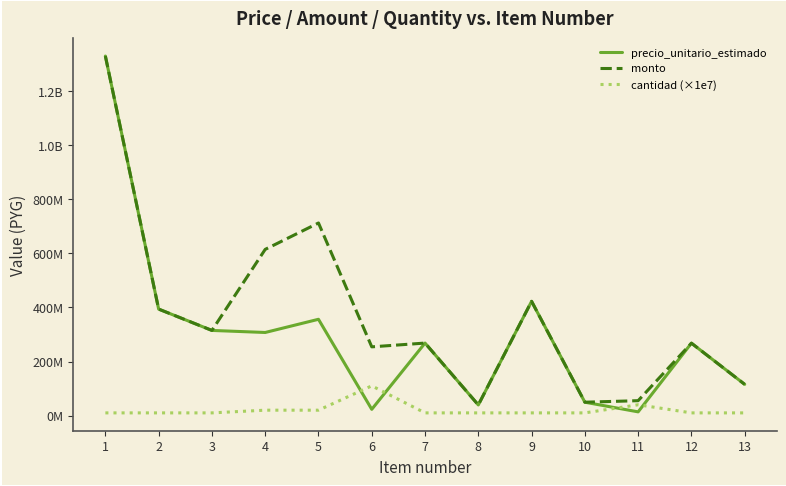

What is the difference between the precio_unitario_estimado values at 6 and 5?

333194096